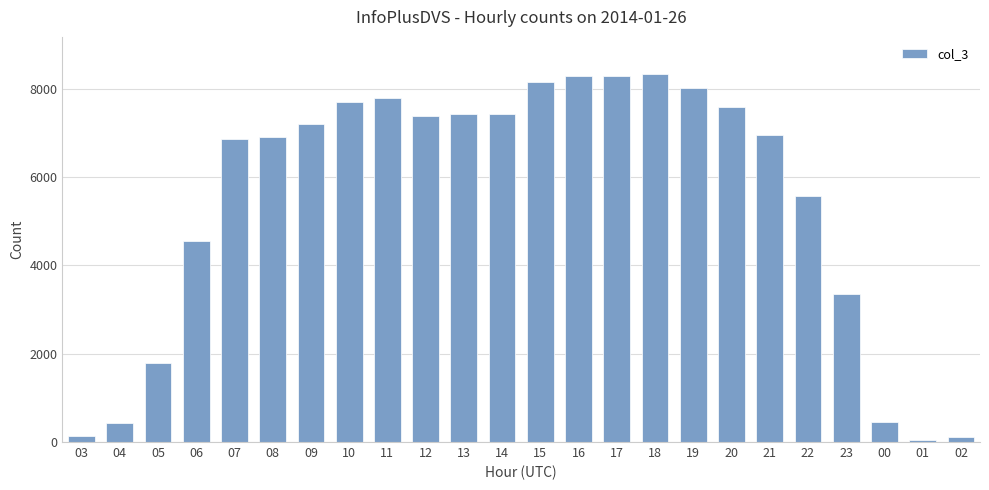

What is the label of the 18th bar from the right?

09